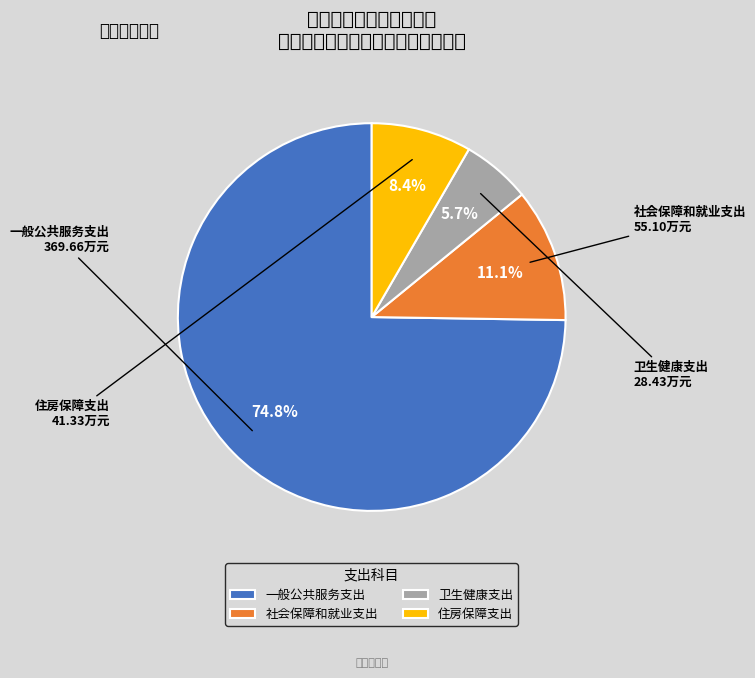

Count the number of slices in the pie.

4